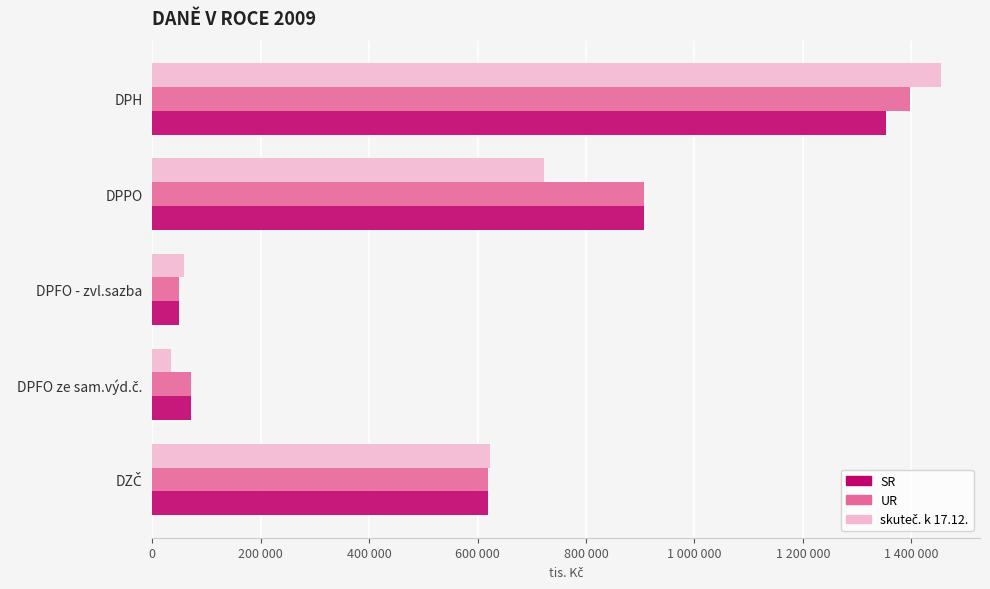

What is the smallest value displayed?

34350